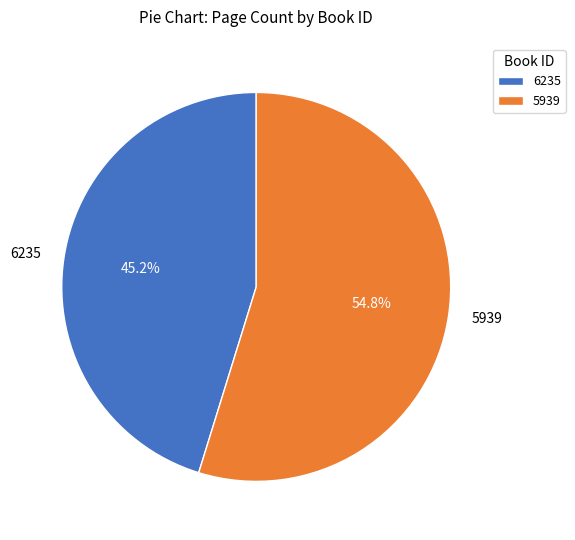

To the nearest percent, what is the difference between the largest and smallest slice percentages?

10%